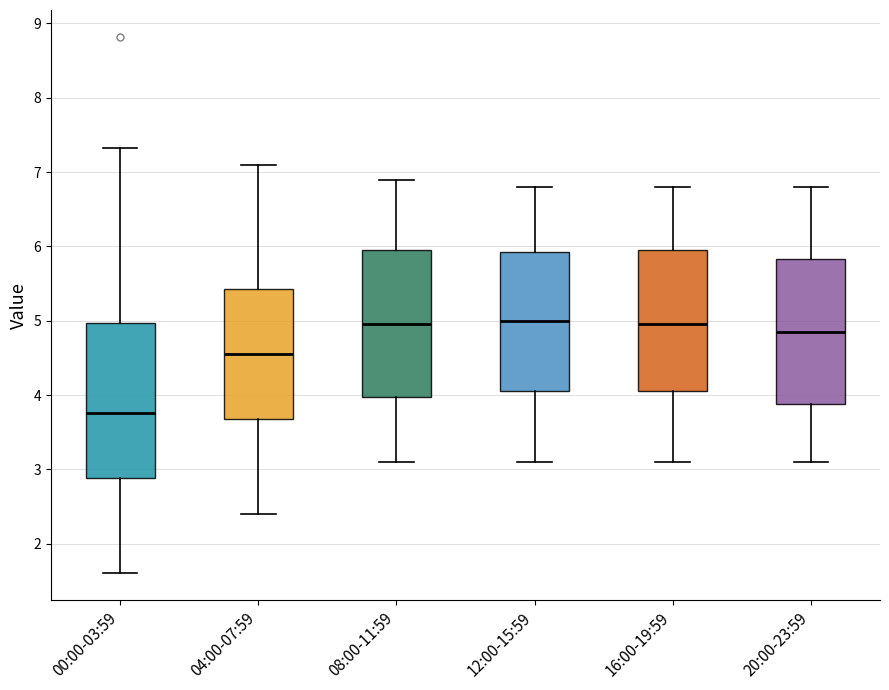

Comparing the boxes themselves (not the whiskers), which one is the tallest?

00:00-03:59